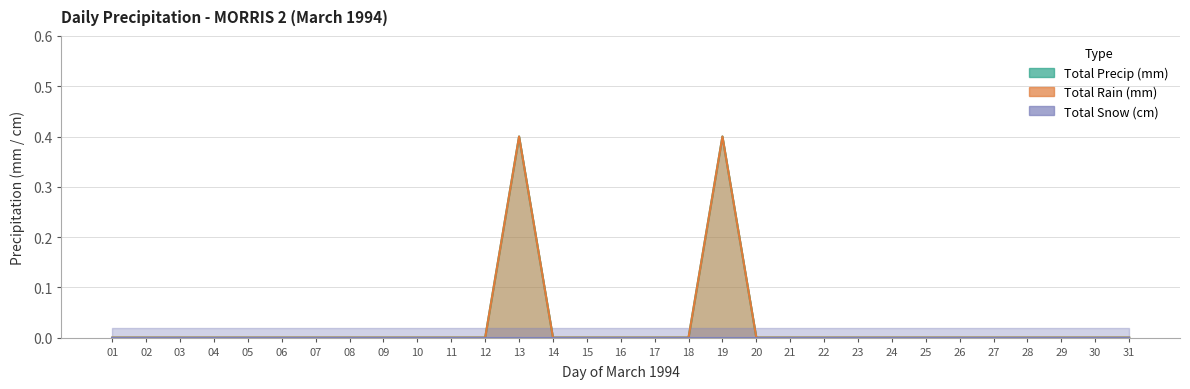

True or false: Total Rain (mm) and Total Precip (mm) cross at least once.

False